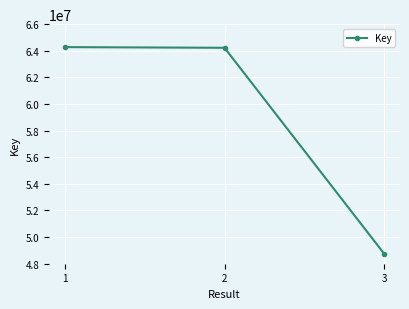

What is the change in value from 2 to 3?

-15463581